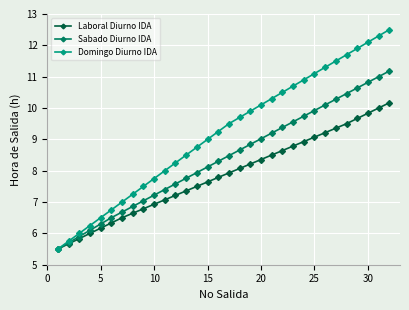

Which series has the widest spread of values?

Domingo Diurno IDA